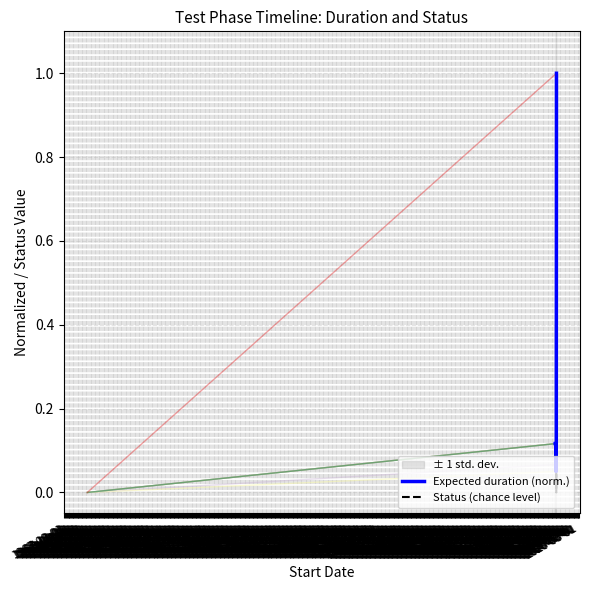

True or false: Status (chance level) has more than 0 points higher than both neighbors.

False